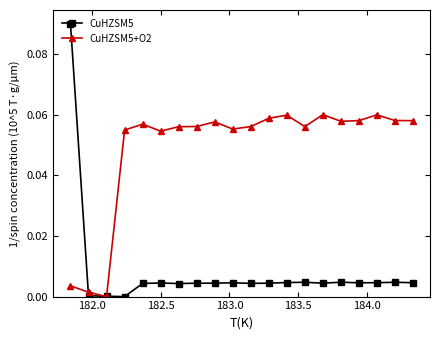

What is the sum of all CuHZSM5+O2 values?

1.0